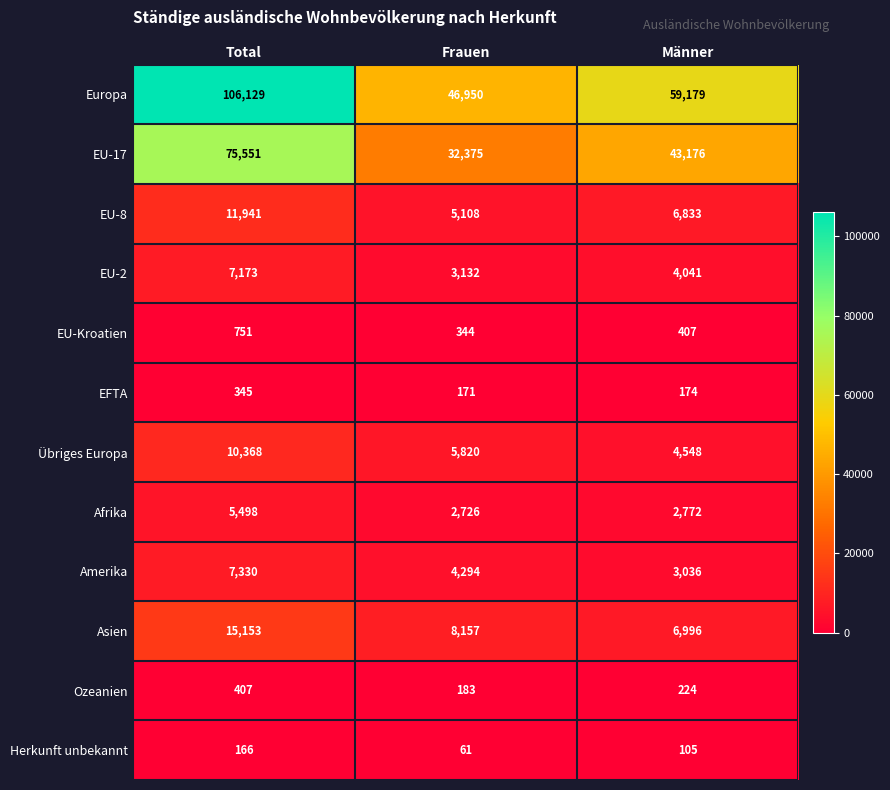

How many data points in EFTA are less than 174?

1